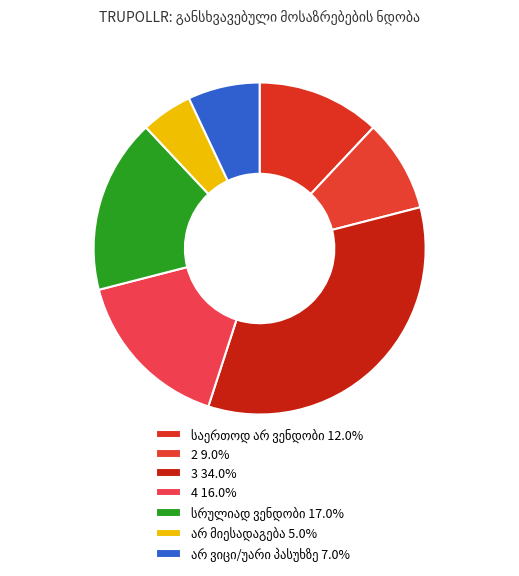

Does 3 represent more than half of the total?

No